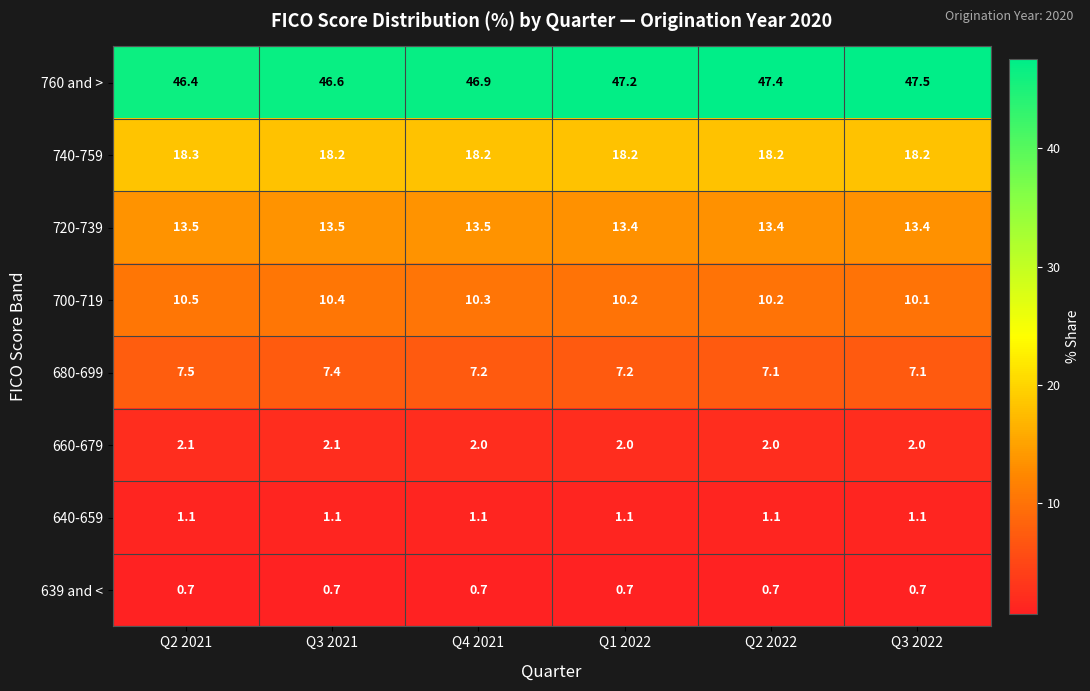

What is the smallest value displayed?

0.7